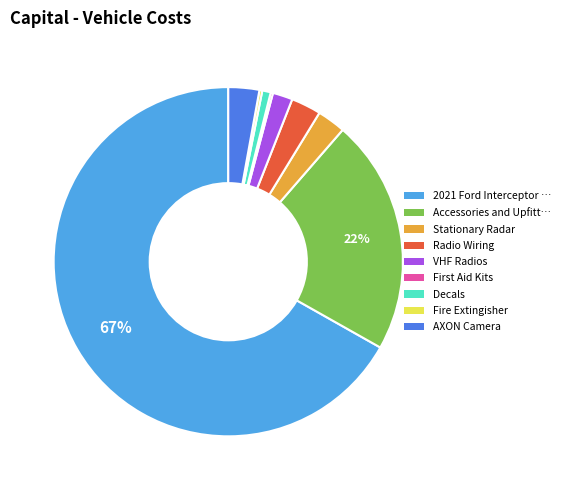

Does any single category account for the majority?

Yes